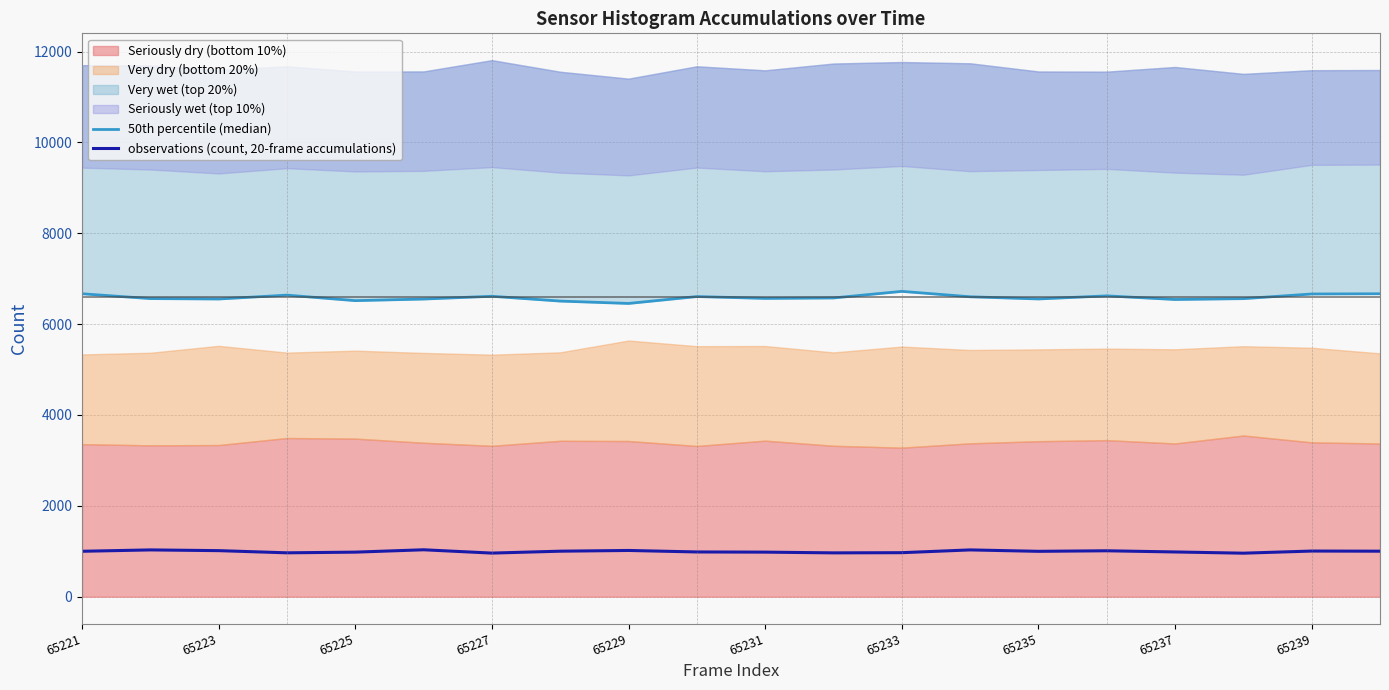

Is it true that observations (count, 20-frame accumulations) equals 1000 at 65221?

True